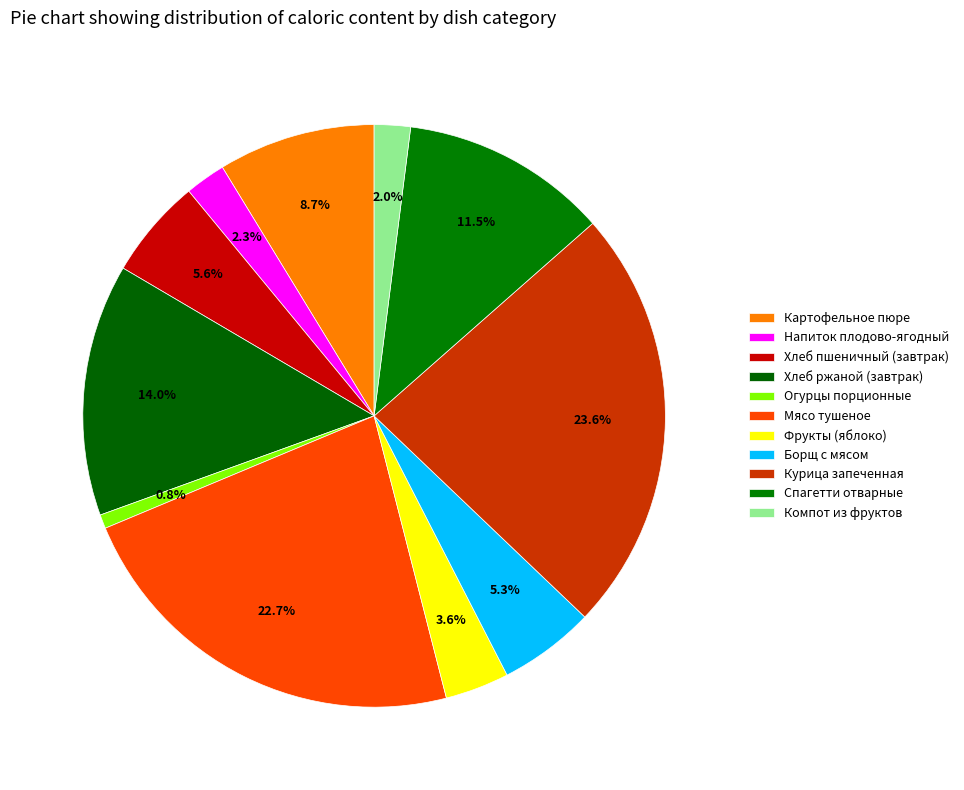

How many slices are in this pie chart?

11